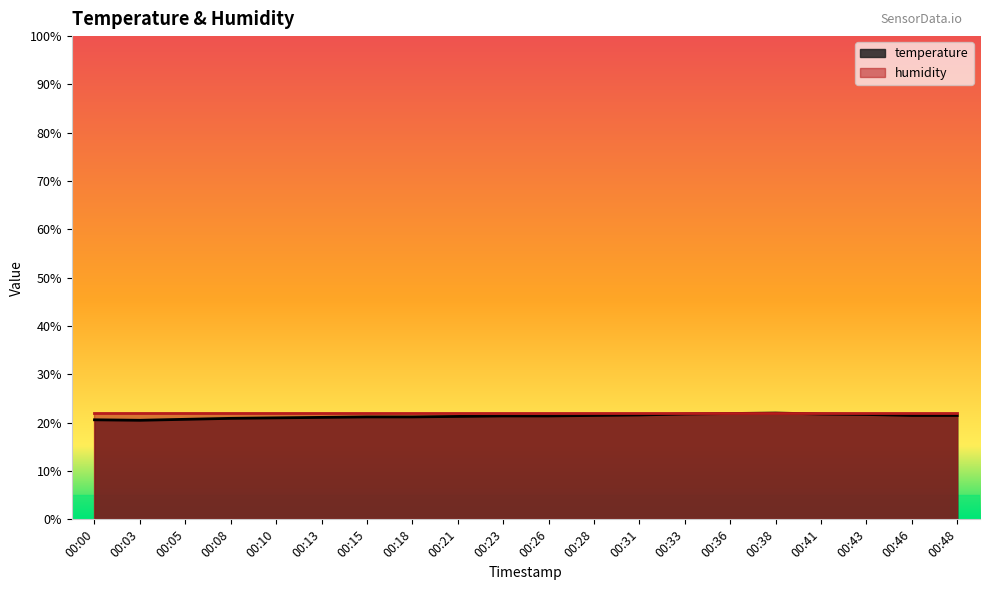

Reading left to right, transcribe all the data shown in this chart.

00:00=20.6	00:03=20.5	00:05=20.7	00:08=20.9	00:10=21.0	00:13=21.1	00:15=21.2	00:18=21.2	00:21=21.3	00:23=21.4	00:26=21.4	00:28=21.5	00:31=21.6	00:33=21.8	00:36=21.9	00:38=22.0	00:41=21.8	00:43=21.7	00:46=21.5	00:48=21.5